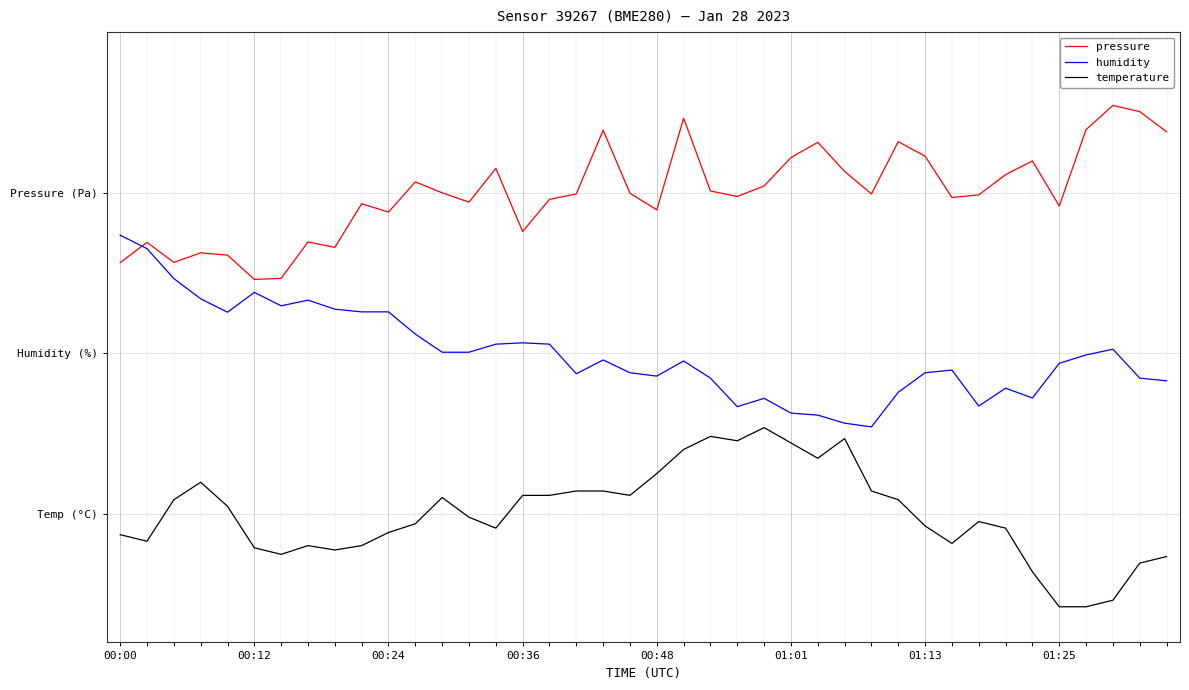

Where do pressure and humidity first cross each other?

00:00 and 00:12